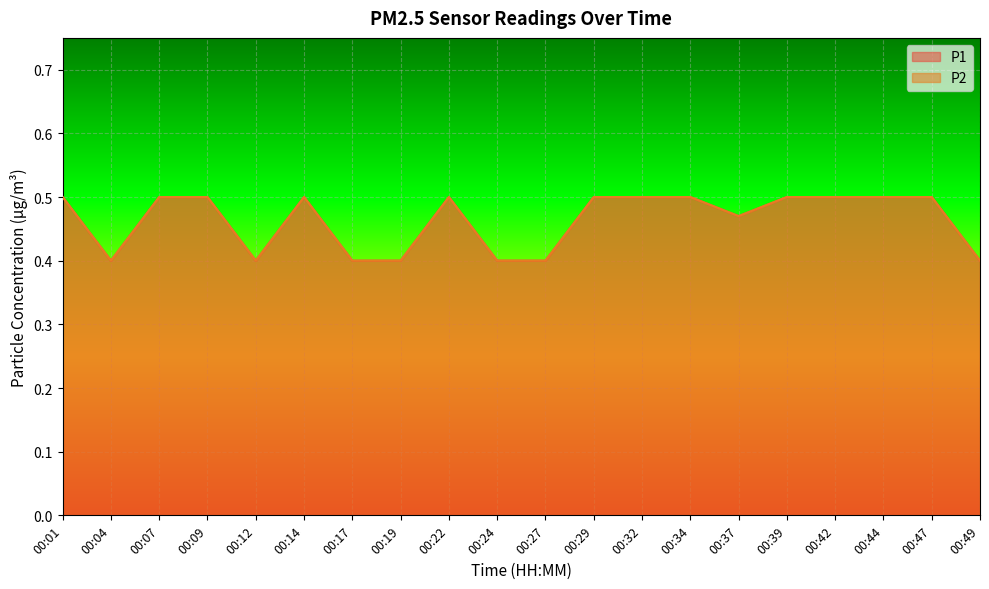

Reading left to right, list all the values displayed in this chart.

P1: 0.5	0.4	0.5	0.5	0.4	0.5	0.4	0.4	0.5	0.4	0.4	0.5	0.5	0.5	0.5	0.5	0.5	0.5	0.5	0.4
P2: 0.5	0.4	0.5	0.5	0.4	0.5	0.4	0.4	0.5	0.4	0.4	0.5	0.5	0.5	0.5	0.5	0.5	0.5	0.5	0.4